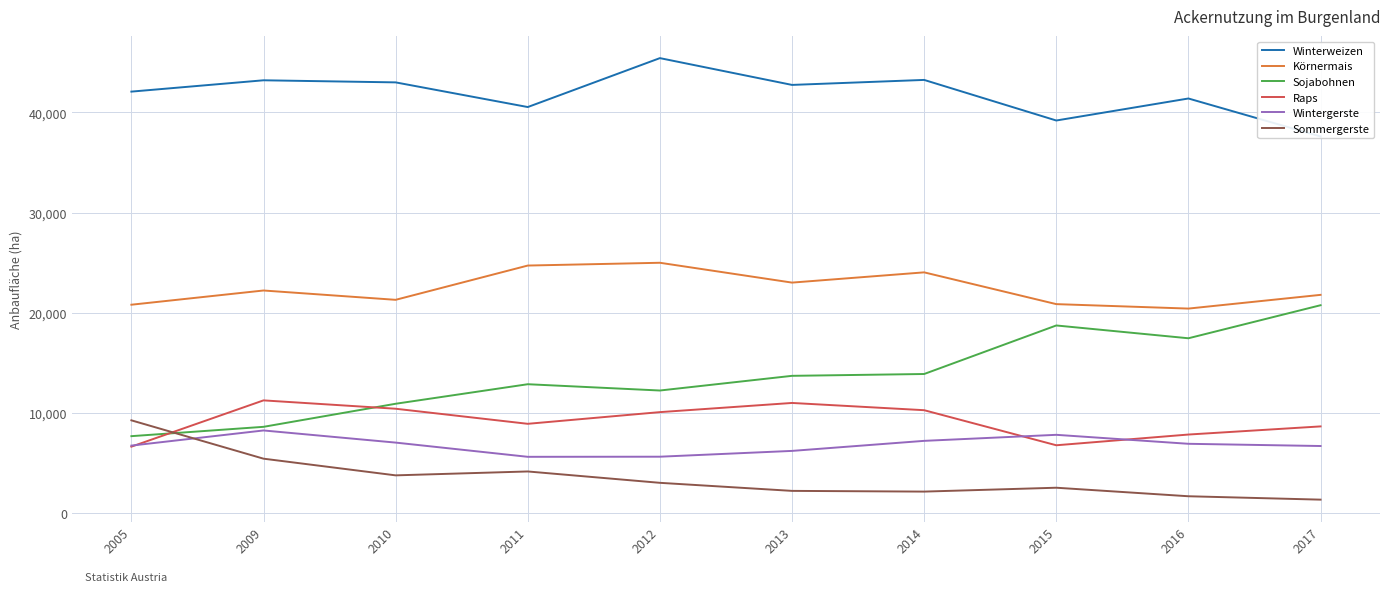

True or false: Winterweizen and Sommergerste cross at least once.

False